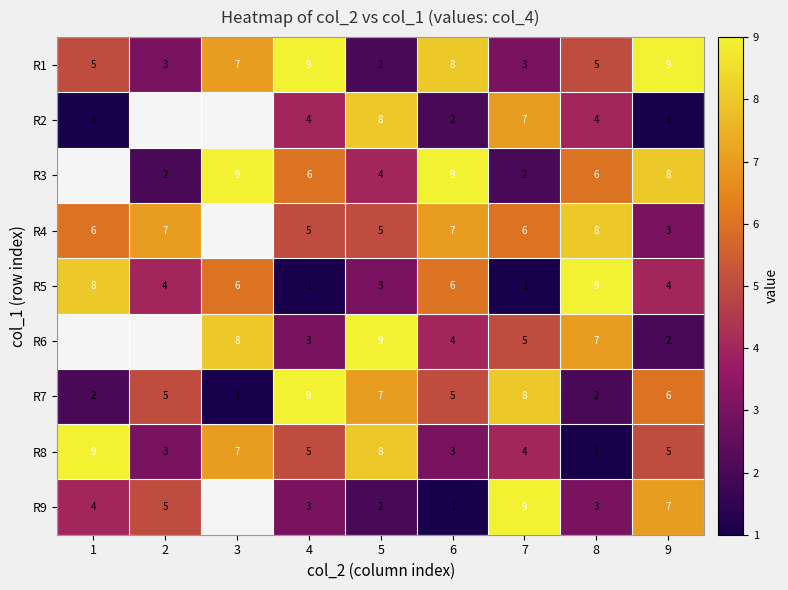

What is the spread (max minus min) of values at 3?

8.0